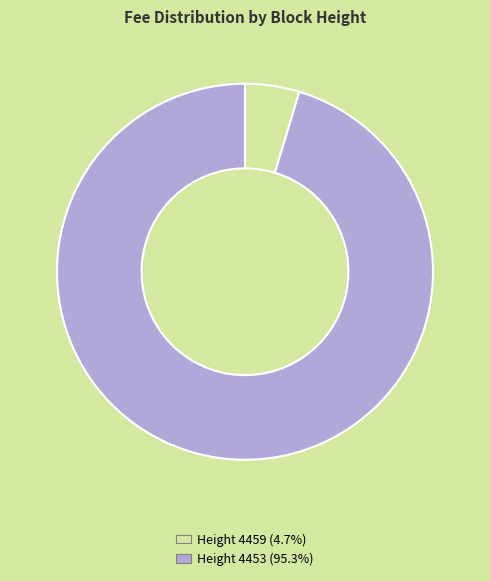

Does any single category account for the majority?

Yes